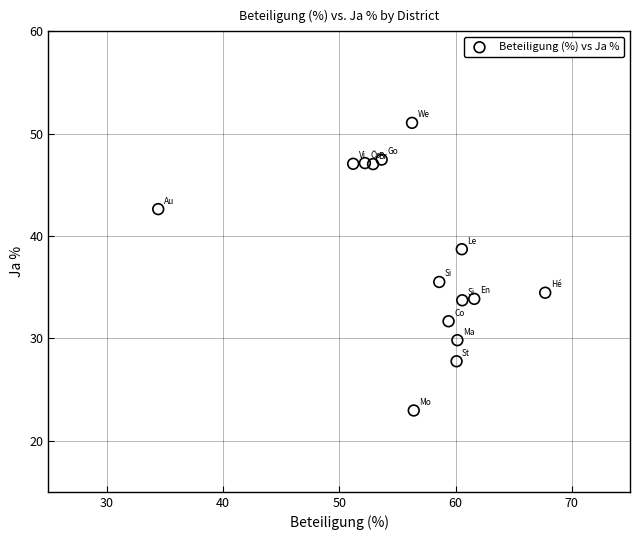

What is the range of X values (max minus min)?

33.3